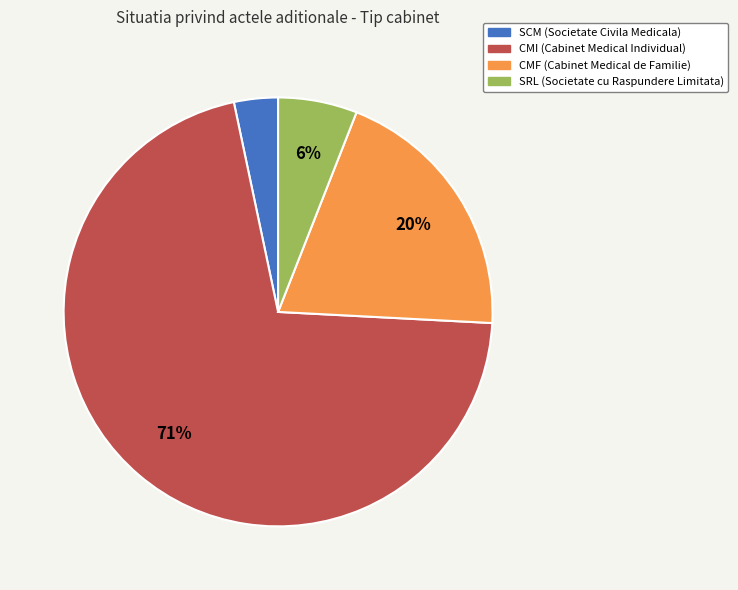

Which has a higher value, CMI or SCM?

CMI